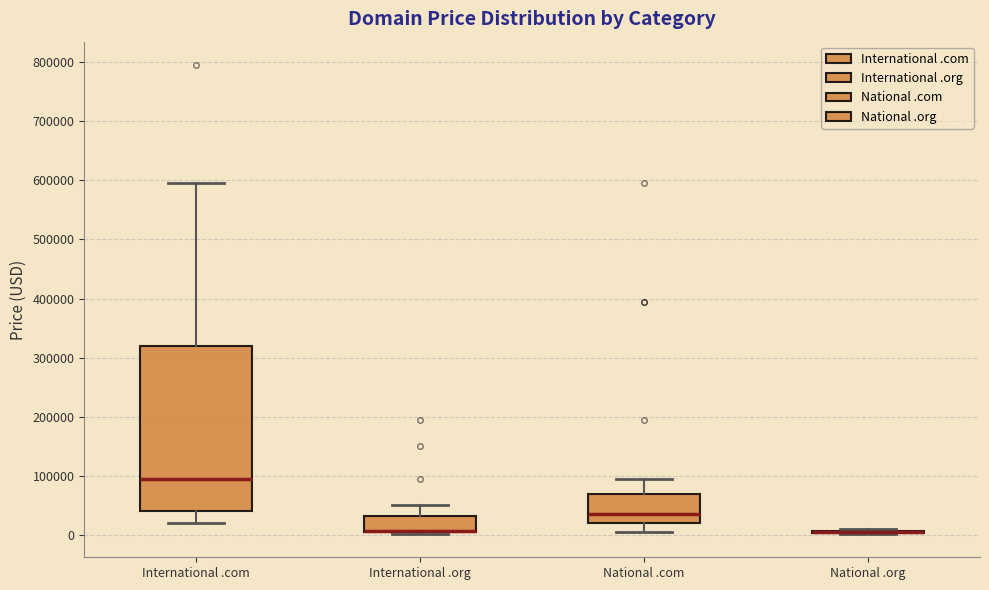

Where does the upper whisker of the box for International .org end on the y-axis? The values are not printed on the chart, so give them approximately, as read against the axis.

50000